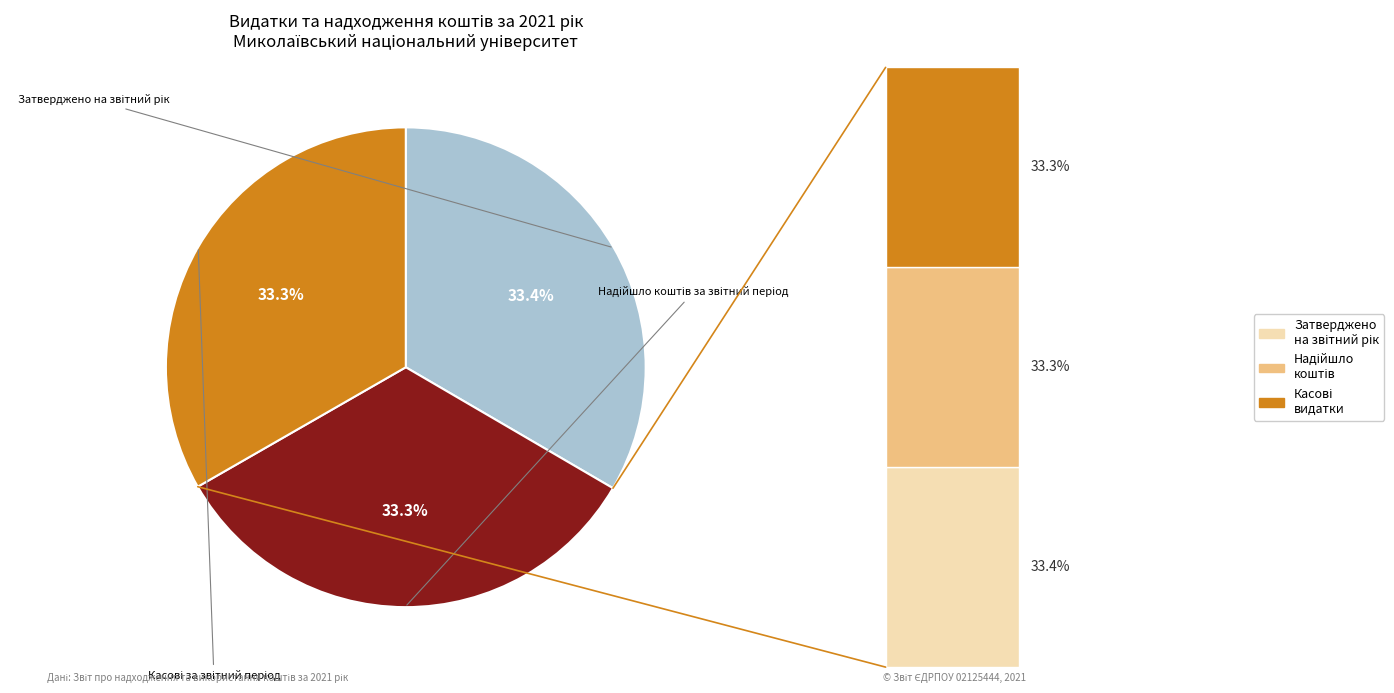

How many slices are in this pie chart?

3